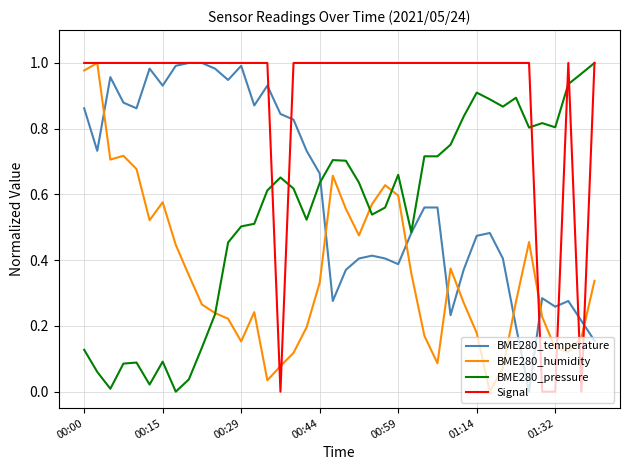

Which series has the largest total across all categories?

Signal